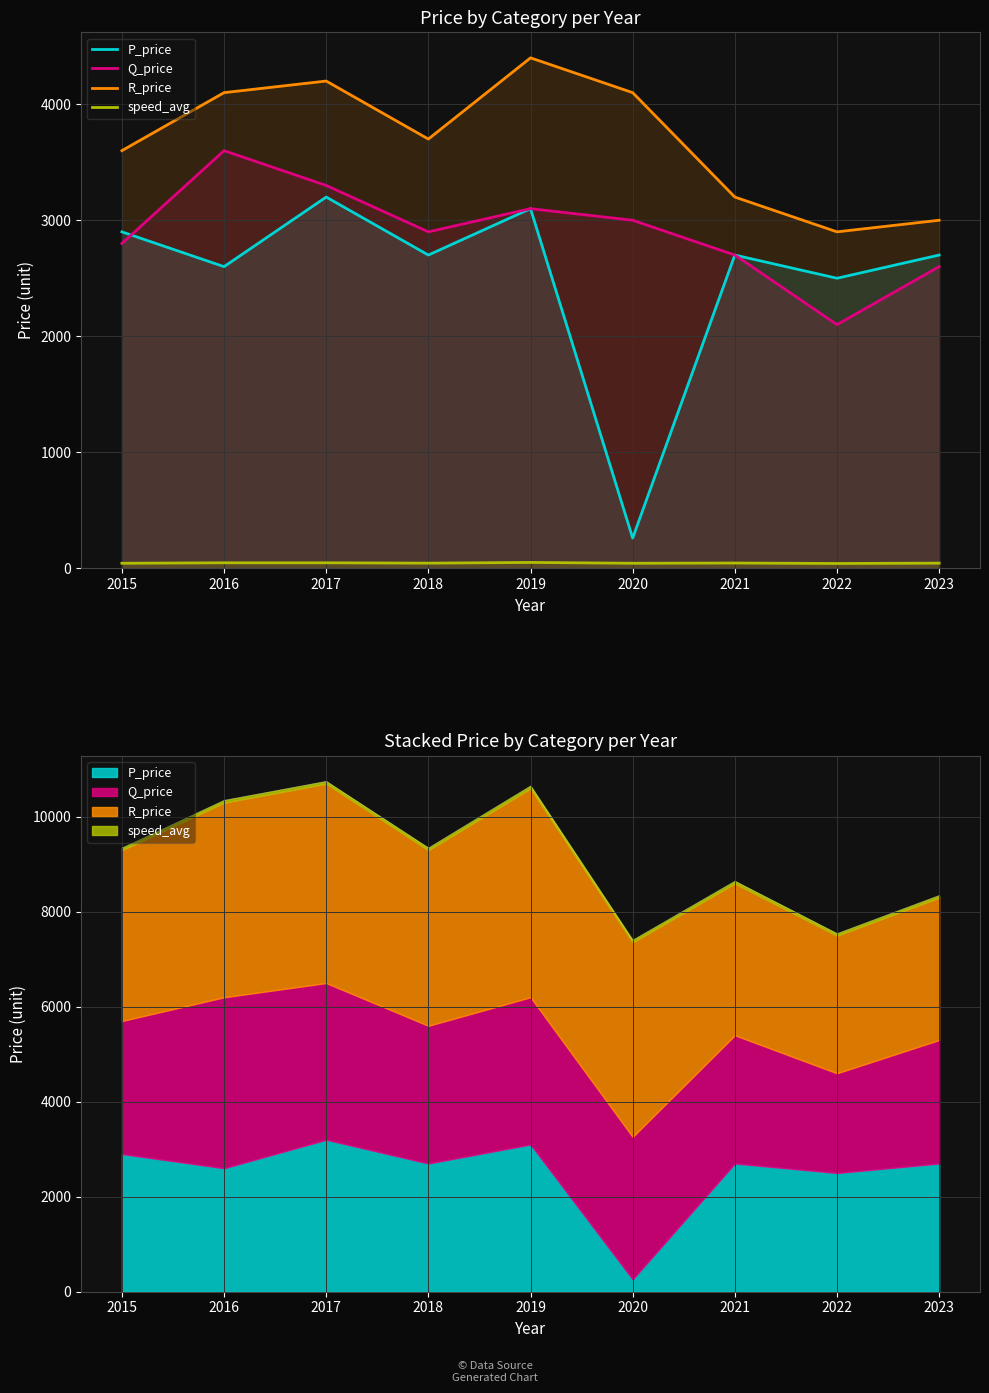

Where does the speed_avg series first go above 44?

2016